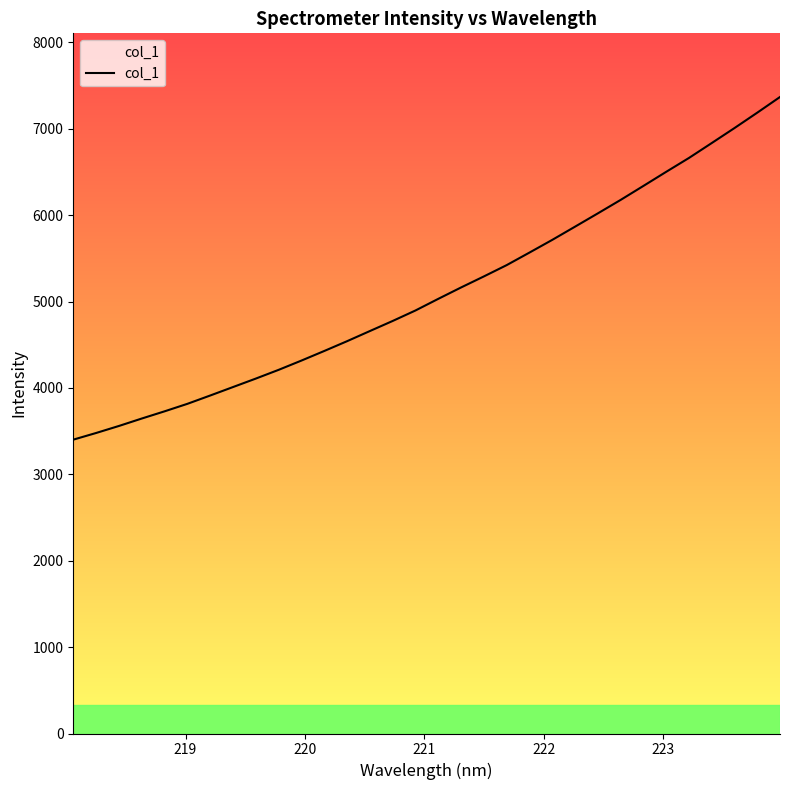

What is the difference between the maximum and minimum values?

3966.8